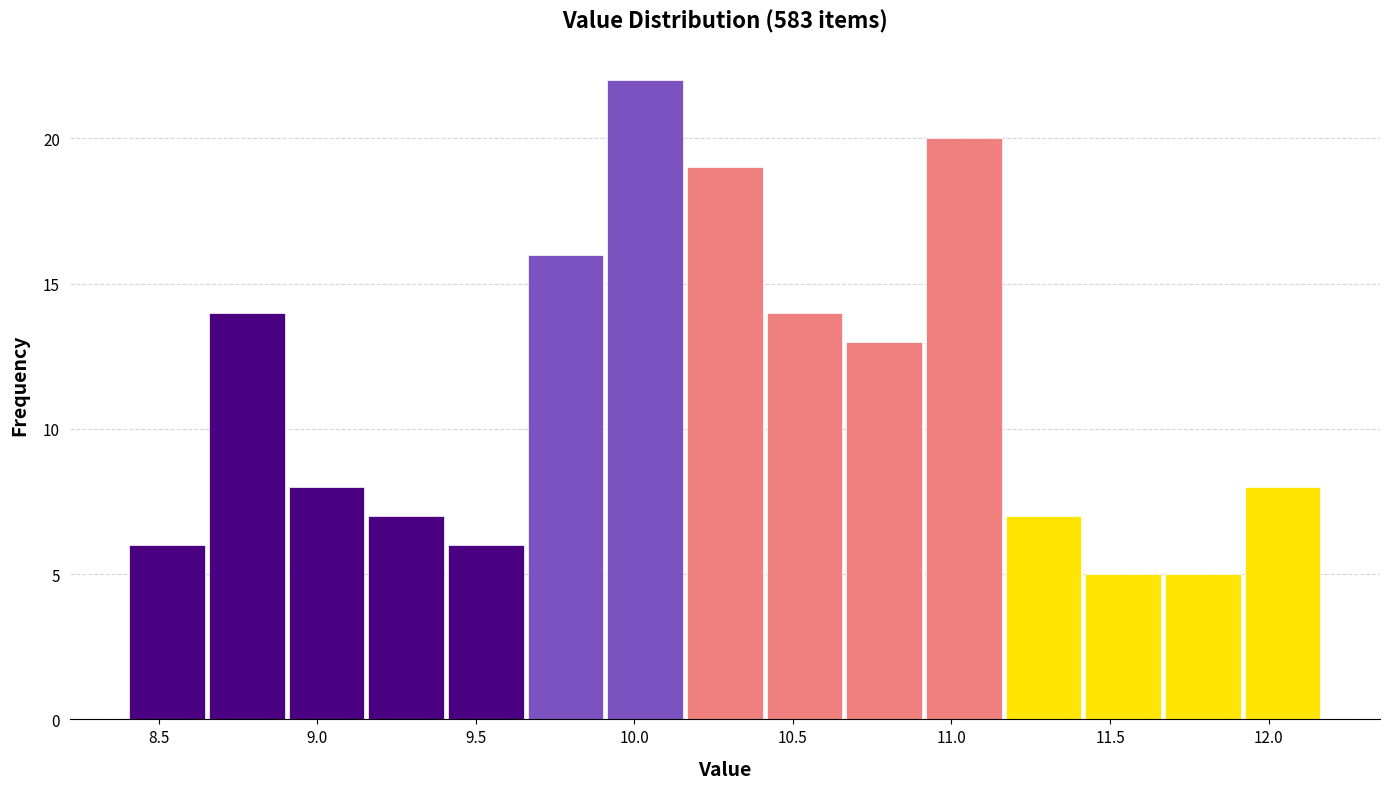

Reading left to right, transcribe this chart: for each bar, give the range it covers on the x-axis and its height. Neither the bar edges nor the heights are printed on the chart, so give them approximately, as read against the axes.

8.40 to 8.65: 6
8.65 to 8.90: 14
8.90 to 9.15: 8
9.15 to 9.40: 7
9.40 to 9.65: 6
9.65 to 9.90: 16
9.90 to 10.15: 22
10.15 to 10.40: 19
10.40 to 10.65: 14
10.65 to 10.90: 13
10.90 to 11.15: 20
11.15 to 11.40: 7
11.40 to 11.65: 5
11.65 to 11.90: 5
11.90 to 12.15: 8